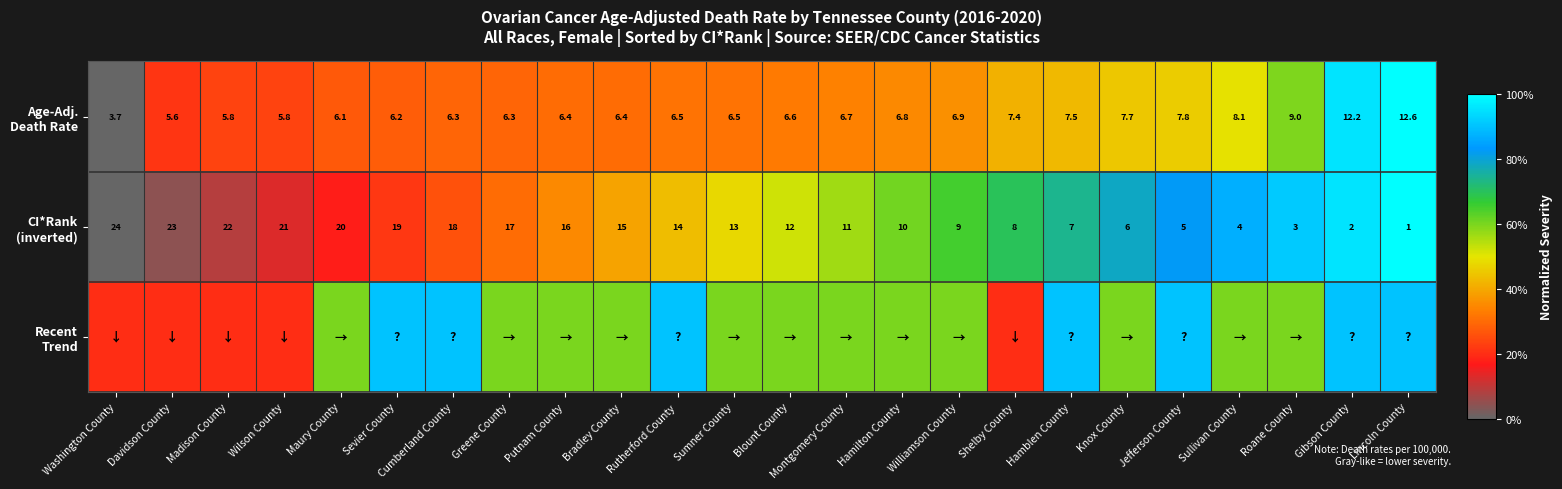

List the series in order of their peak value, lowest first.

Recent Trend, Age-Adj. Death Rate, CI*Rank (inverted)